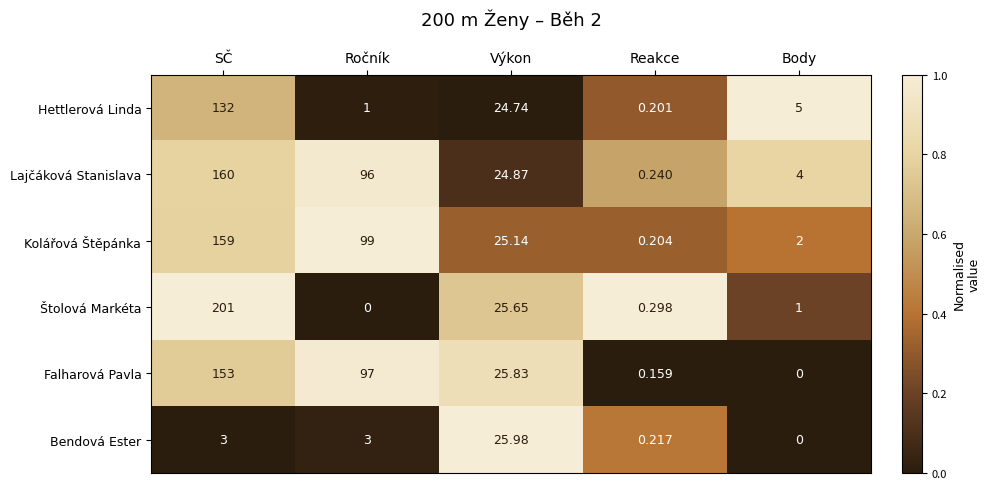

Rank the series at Ročník from highest to lowest value.

Kolářová Štěpánka, Falharová Pavla, Lajčáková Stanislava, Bendová Ester, Hettlerová Linda, Štolová Markéta